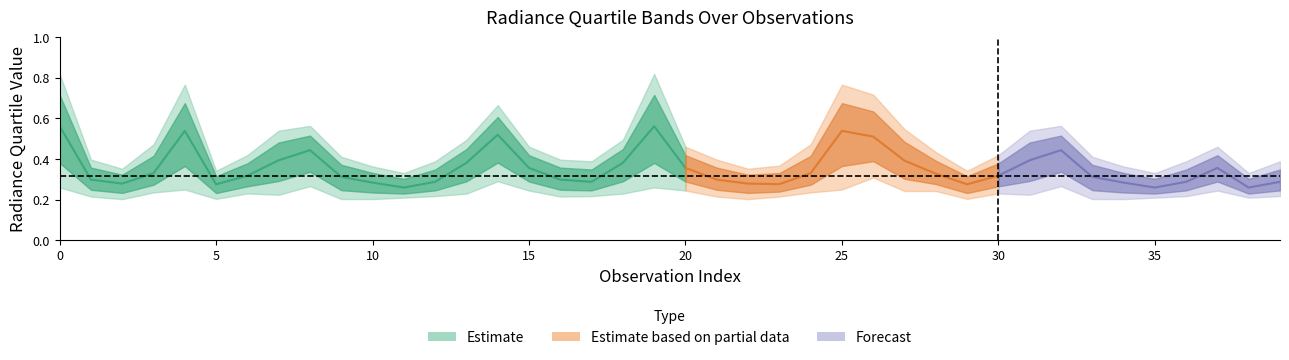

True or false: rade9_bin_mdn has more than 0 interior local peaks.

True